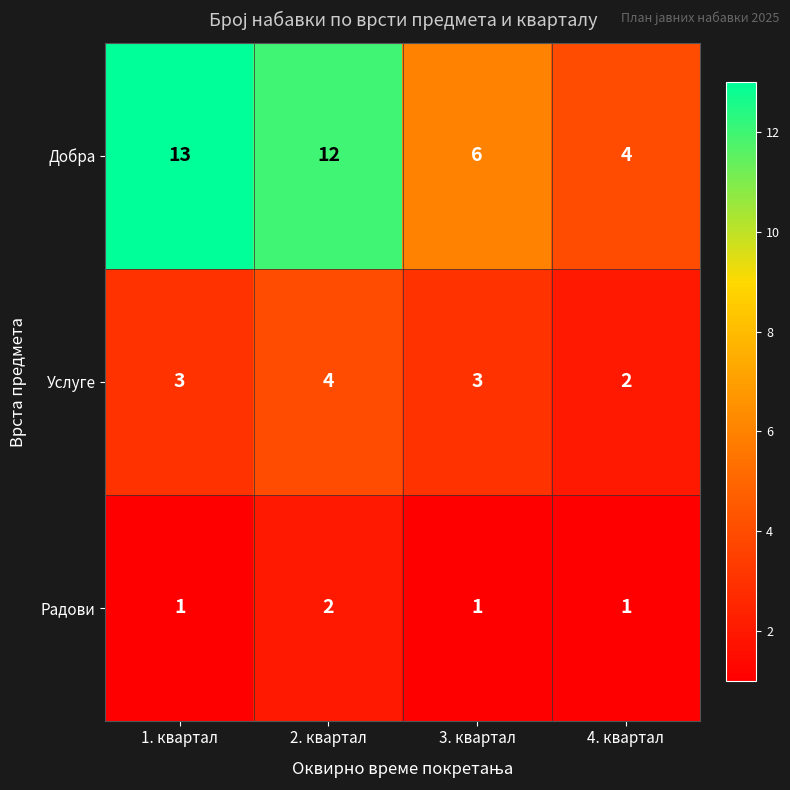

Rank the series by their maximum value, from lowest to highest.

Радови, Услуге, Добра